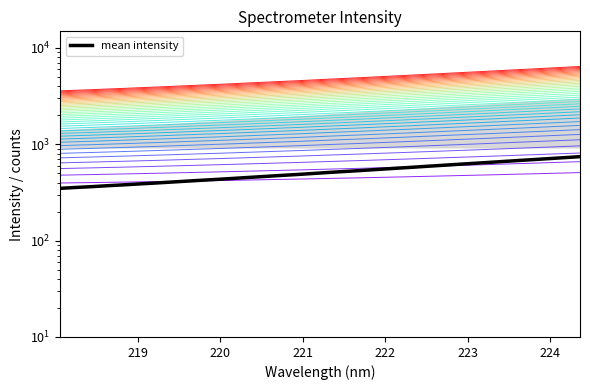

Is this an area chart (filled region under the line)?

No